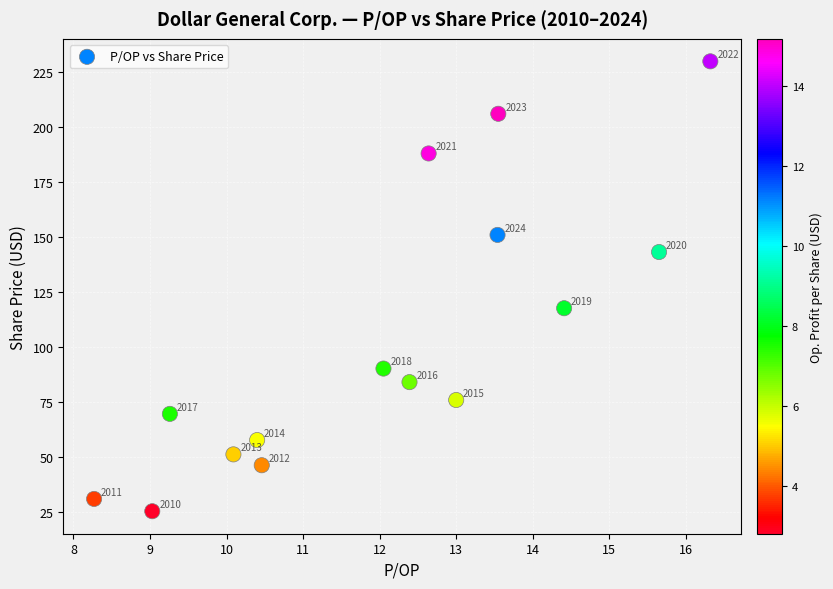

What Y value in the scatter plot is closest to 127?

117.5